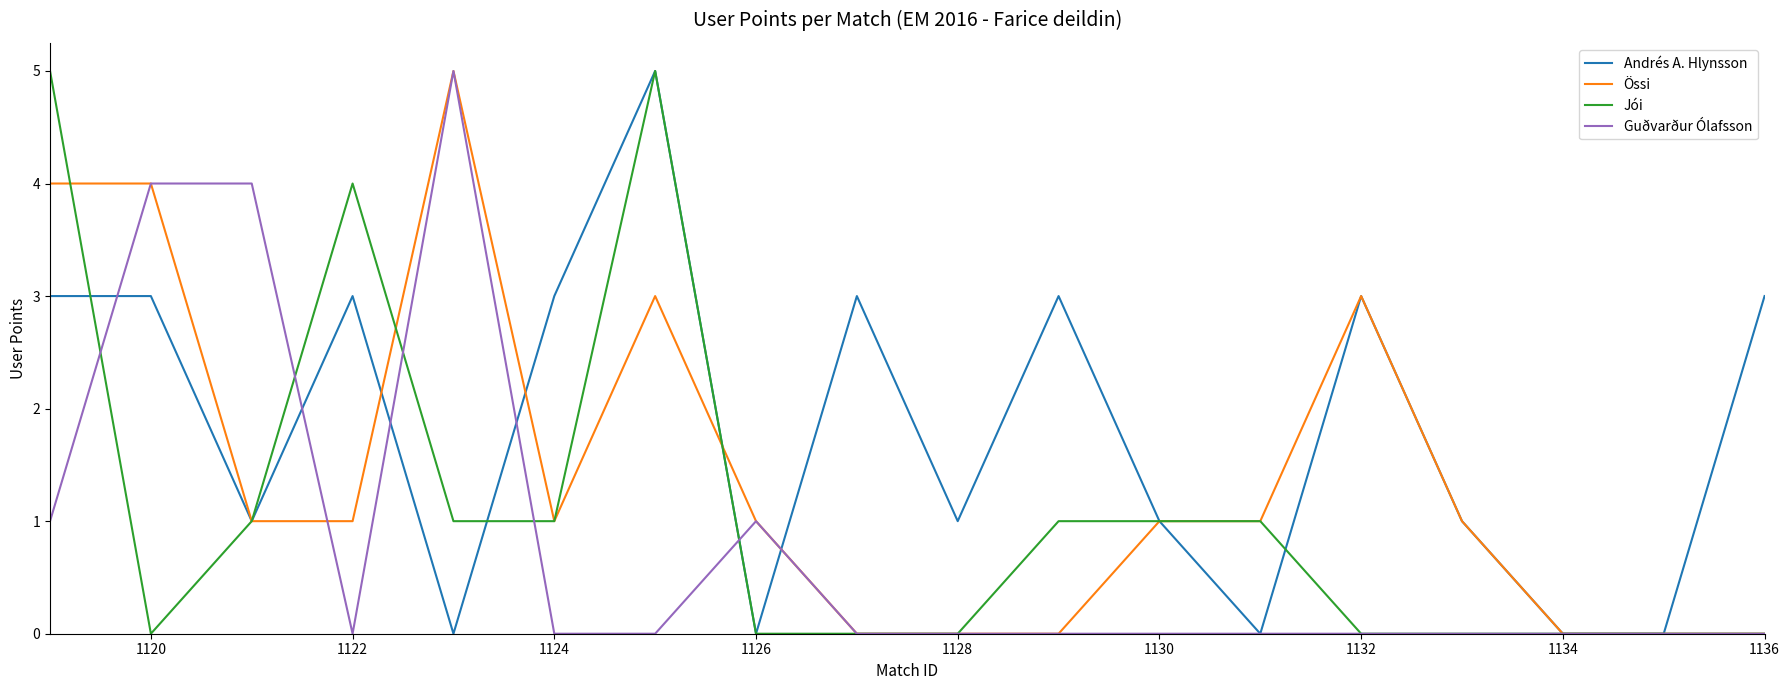

How many distinct data groups are displayed?

4